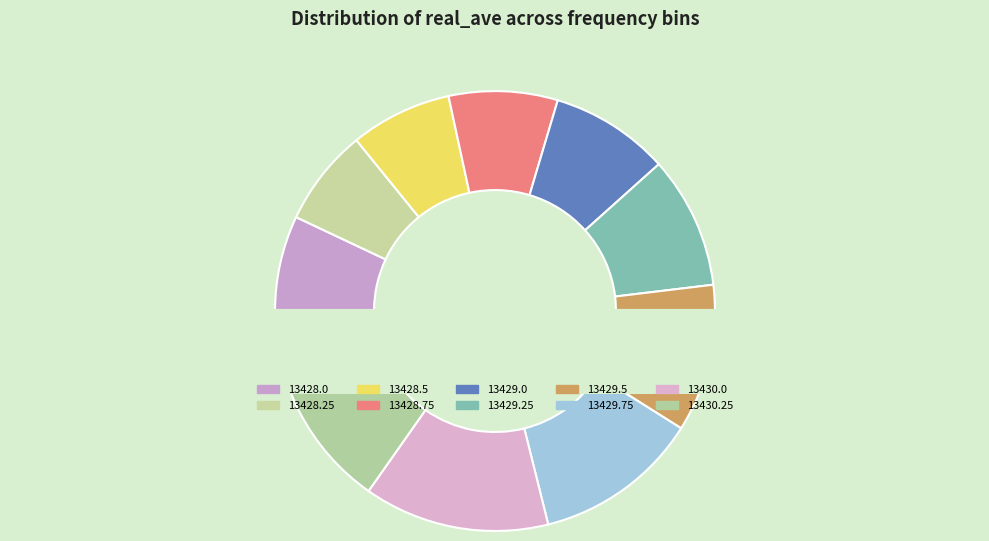

True or false: 13429.5 accounts for 11% of the total.

True